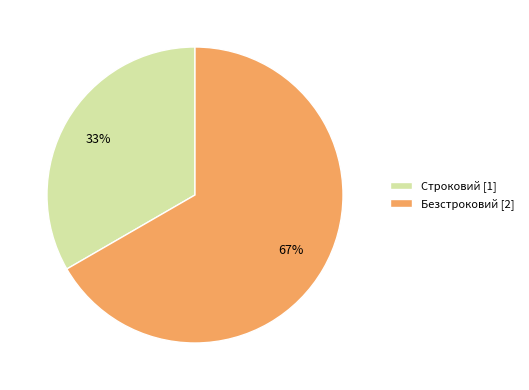

True or false: Строковий accounts for 48% of the total.

False